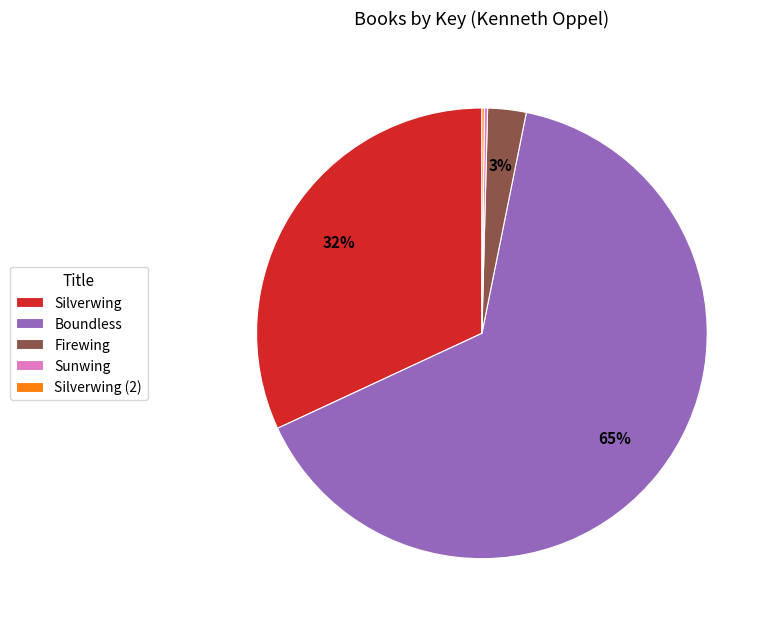

Which has a higher value, Silverwing or Boundless?

Boundless